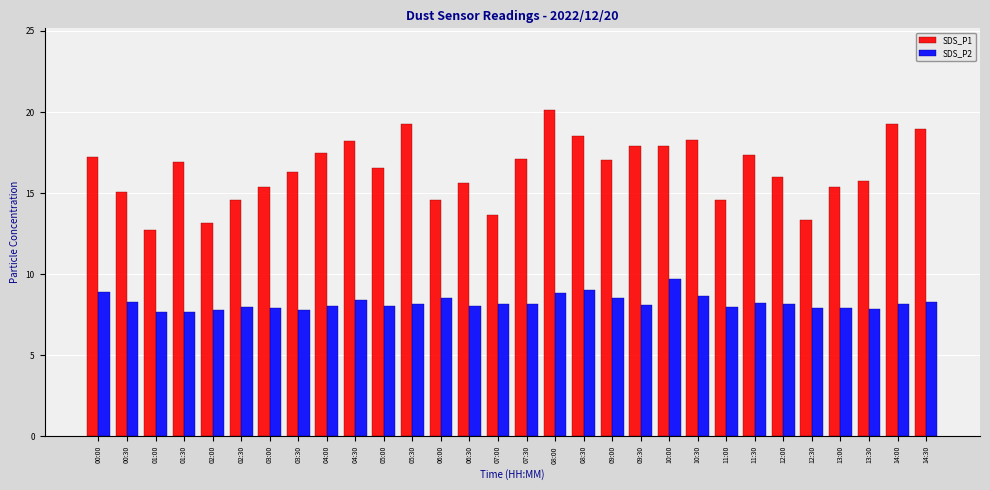

What is the sum of the SDS_P2 values at 02:00 and 09:00?

16.4